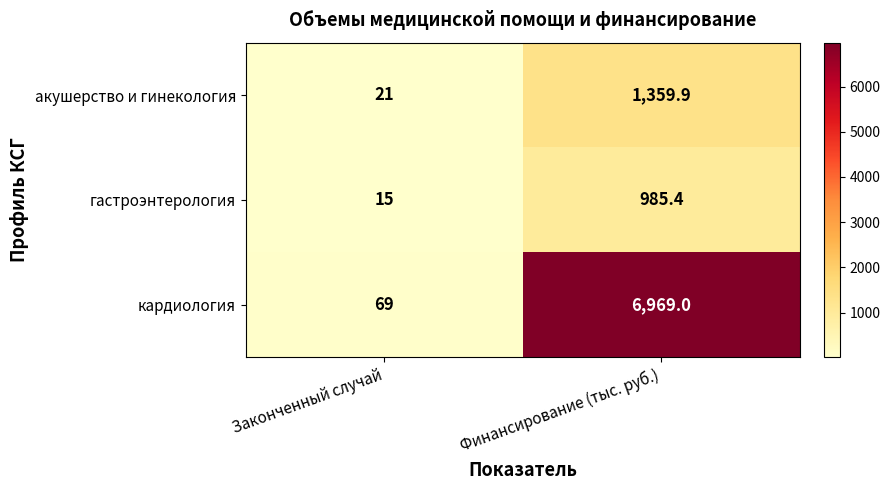

At which category does the chart reach its minimum across all series?

Законченный случай